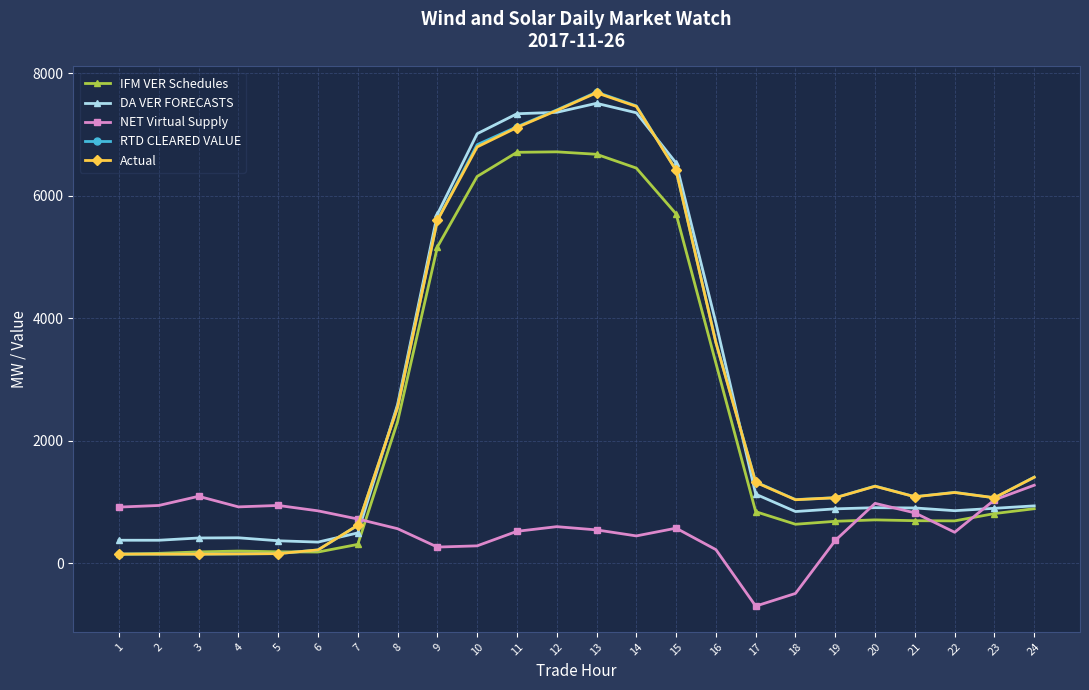

Which series has the widest spread of values?

RTD CLEARED VALUE